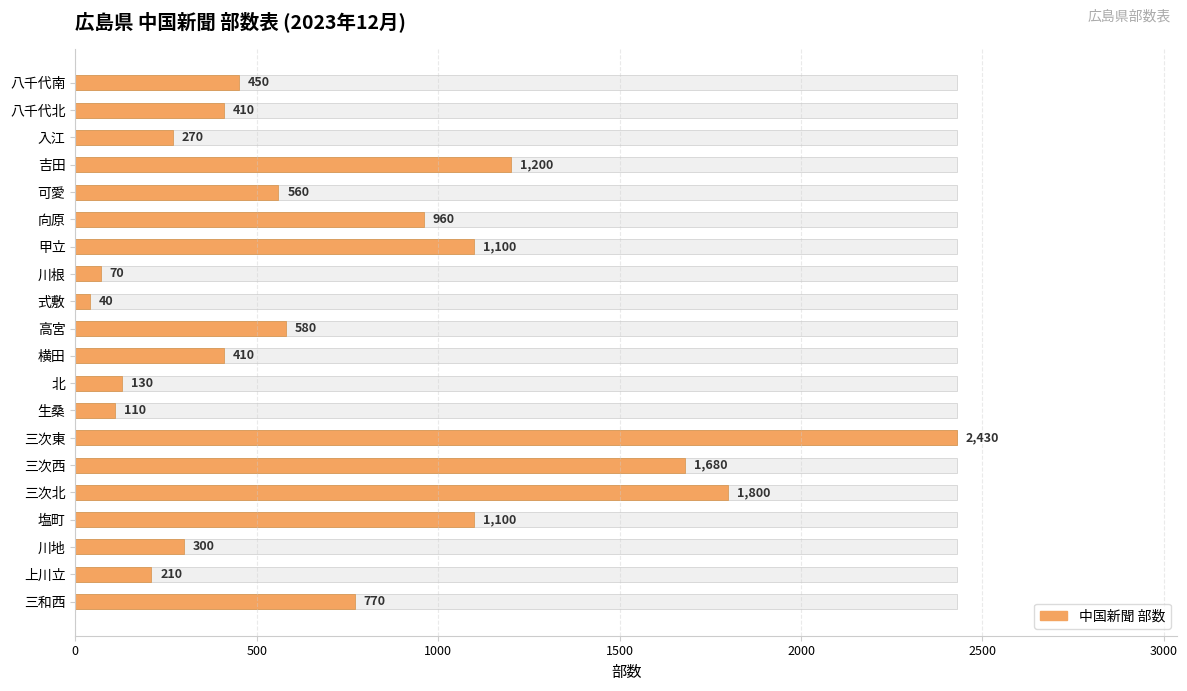

What is the sum of all values?

14580